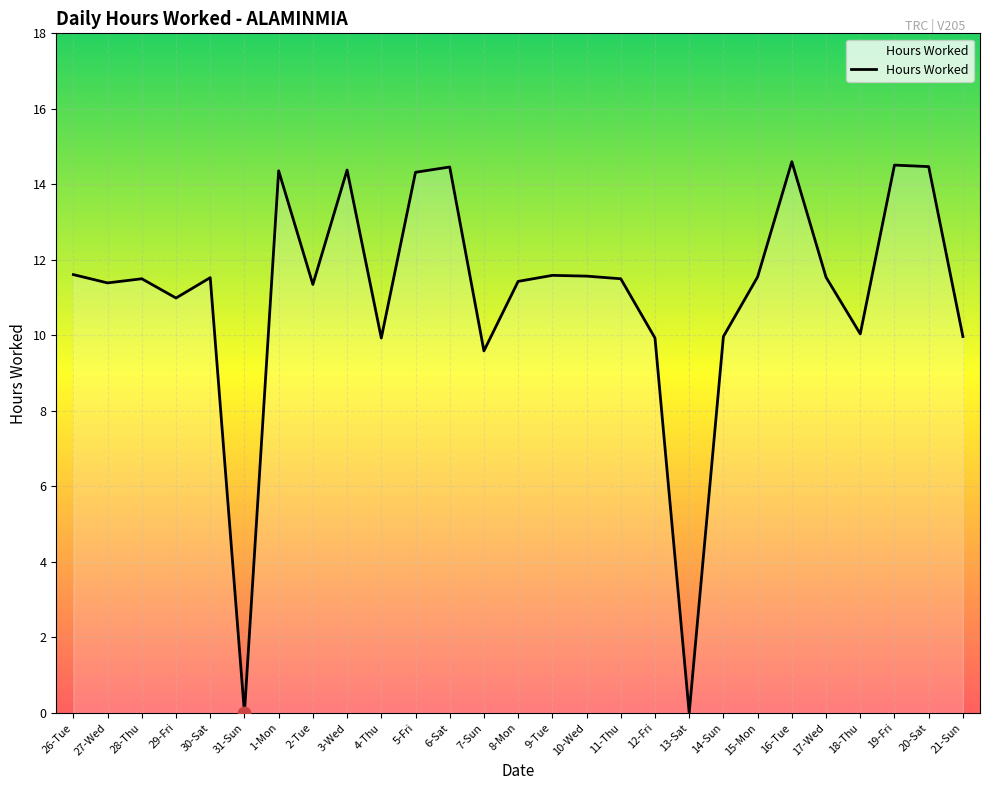

What is the ratio of the value at 8-Mon to the value at 19-Fri?

0.8